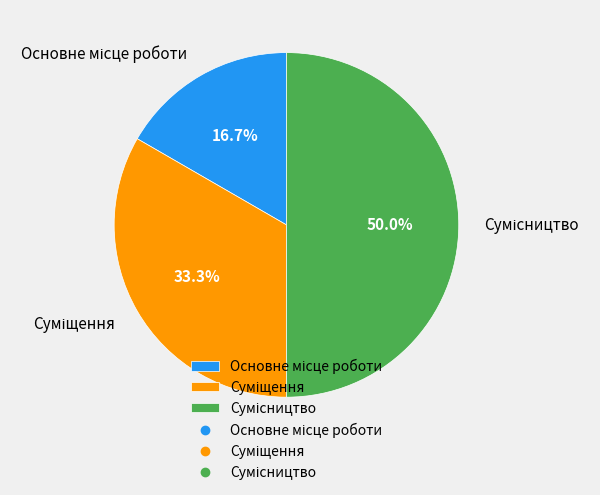

Is the sum of Суміщення and Сумісництво greater than half?

Yes